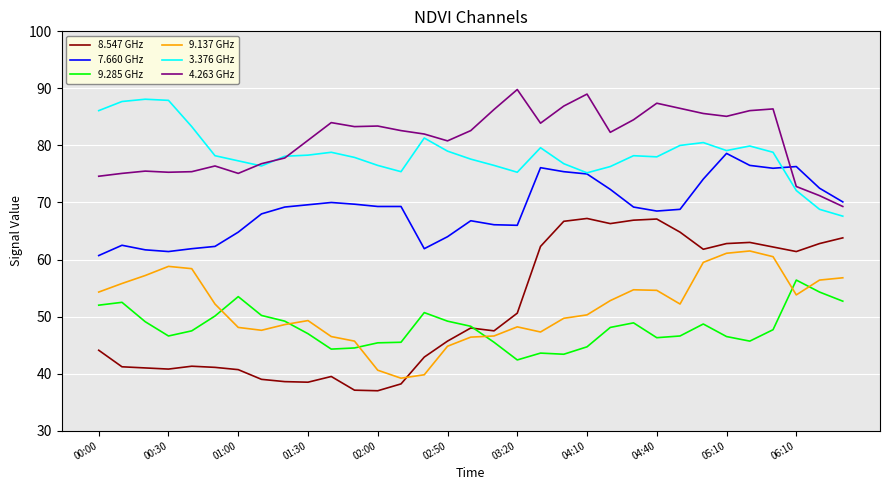

Which series has the largest range (max minus min)?

8.547 GHz